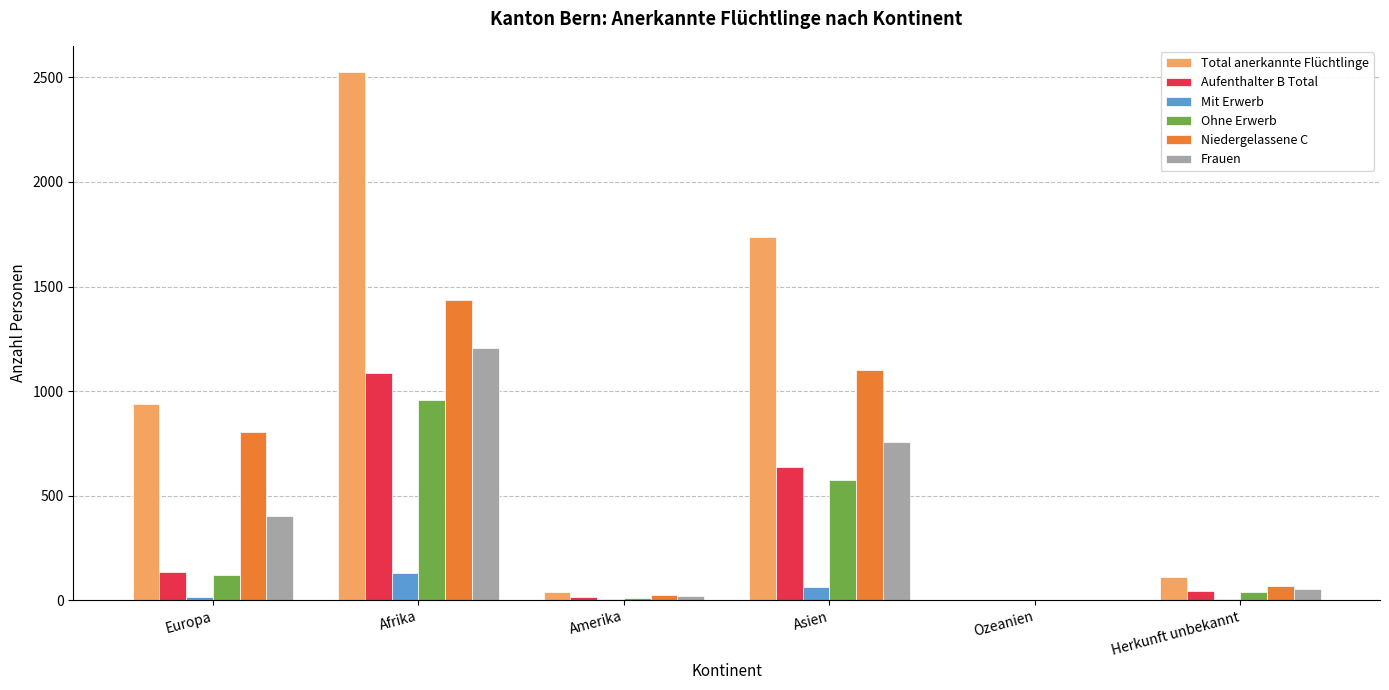

What is the total value across all series at Afrika?

7345